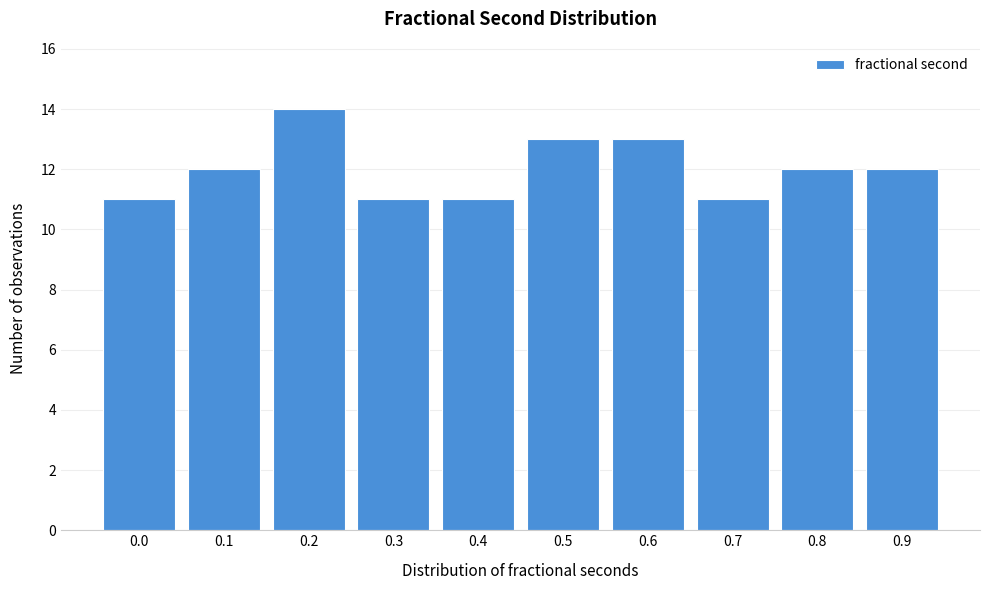

Reading left to right, extract all data points from this chart.

0.0=11	0.1=12	0.2=14	0.3=11	0.4=11	0.5=13	0.6=13	0.7=11	0.8=12	0.9=12